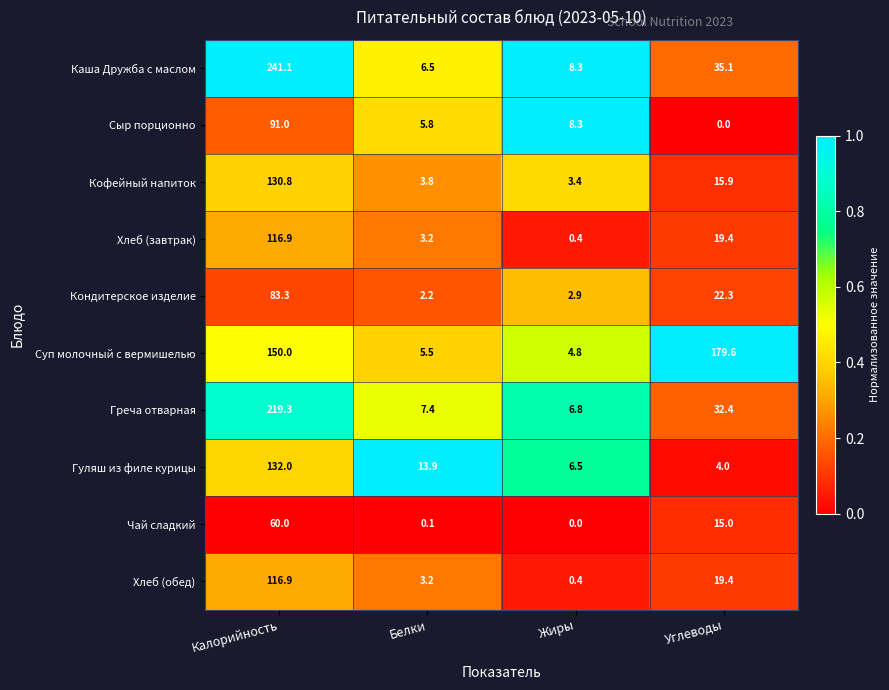

Where is Суп молочный с вермишелью nearest to the value 92?

Калорийность